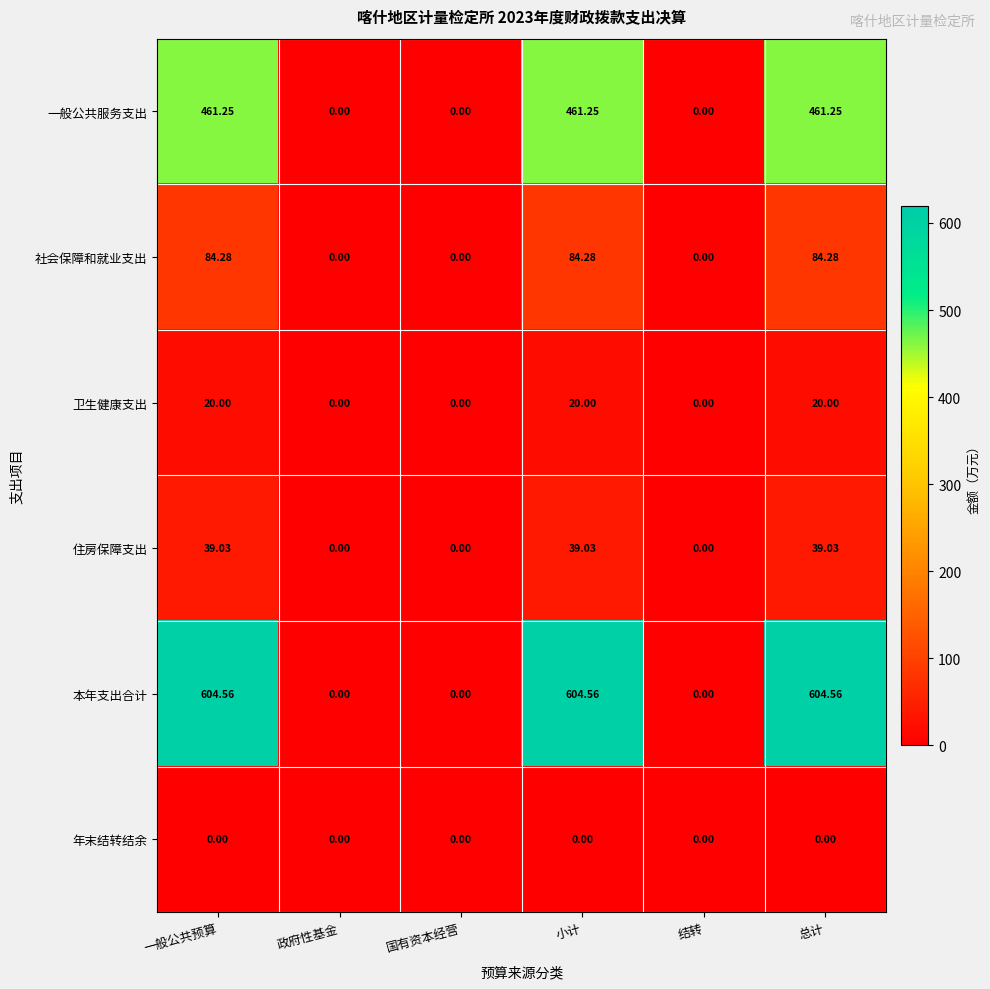

At 一般公共预算, list the series in order from smallest to largest.

年末结转结余, 卫生健康支出, 住房保障支出, 社会保障和就业支出, 一般公共服务支出, 本年支出合计